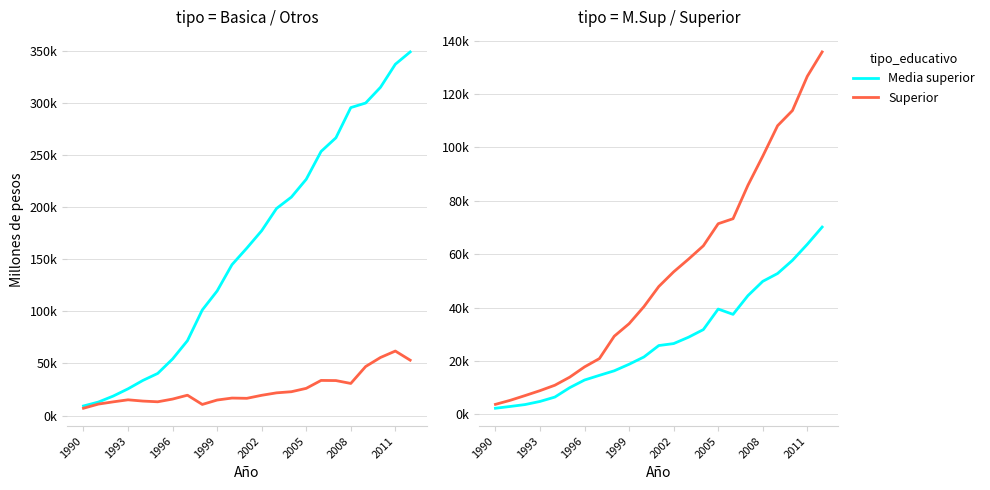

Count the number of data series in this chart.

4